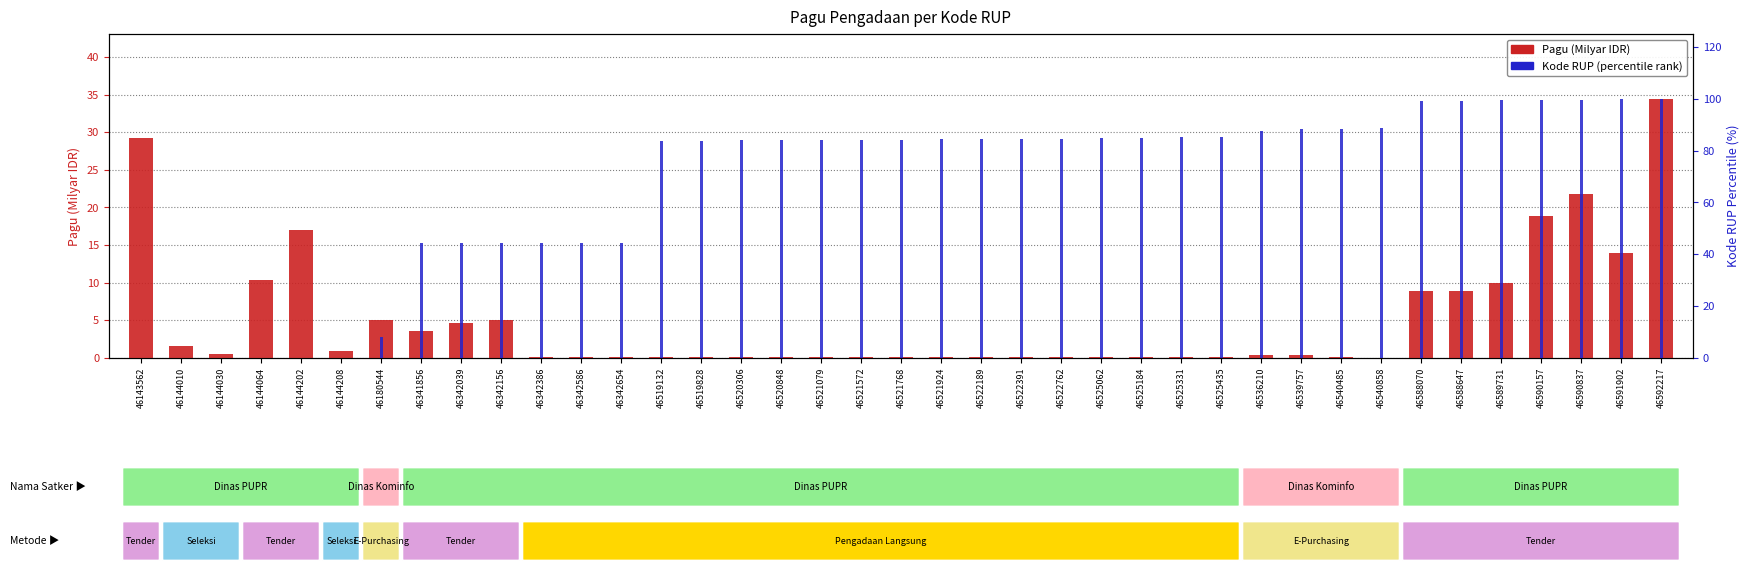

What is the maximum value for Kode RUP (percentile rank)?

100.0